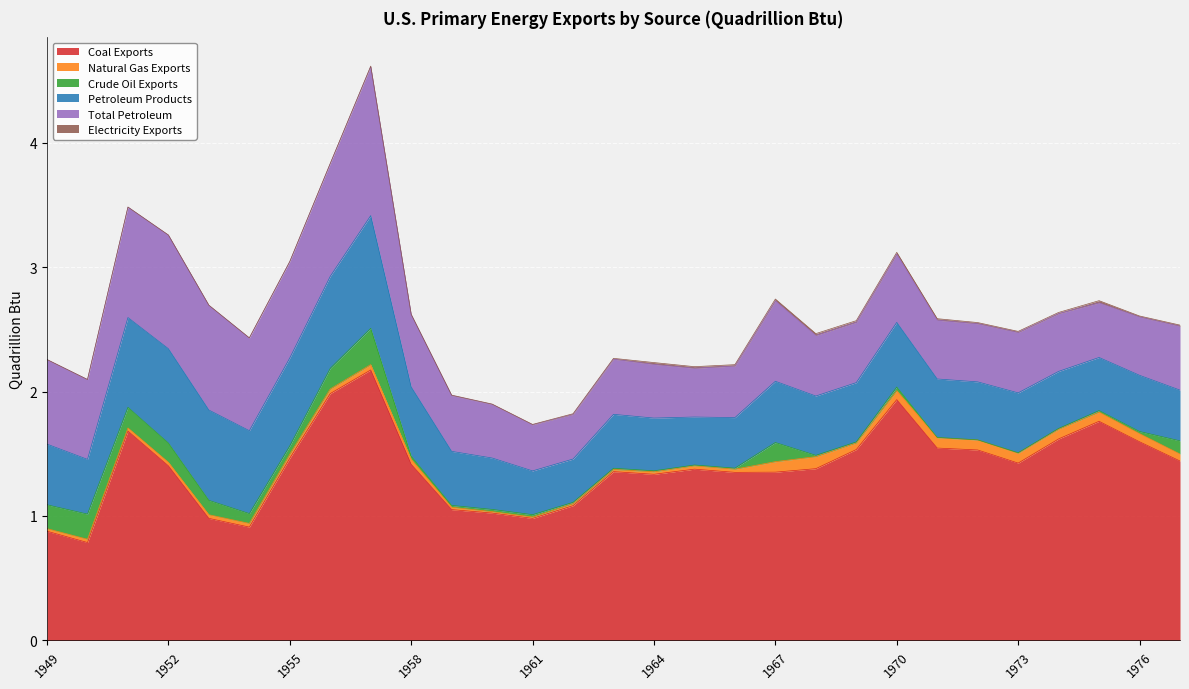

In Crude Oil Exports, how many points are higher than both neighbors (excluding endpoints)?

5